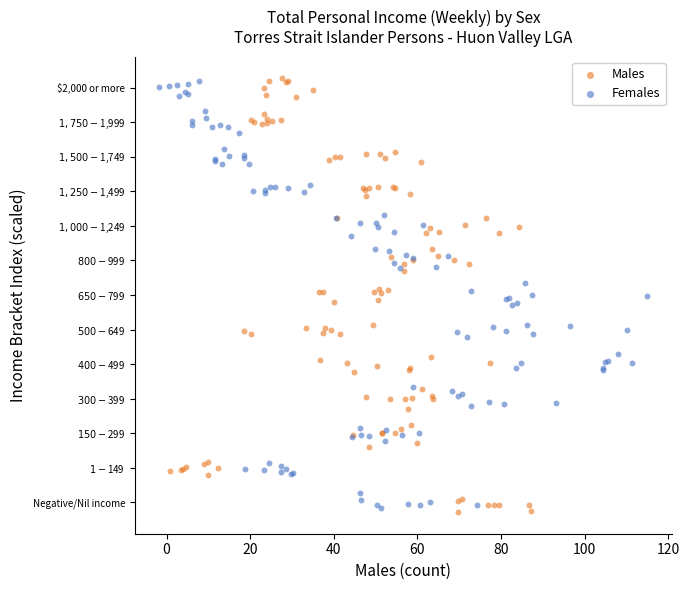

What are all the series names shown in the legend?

Males, Females